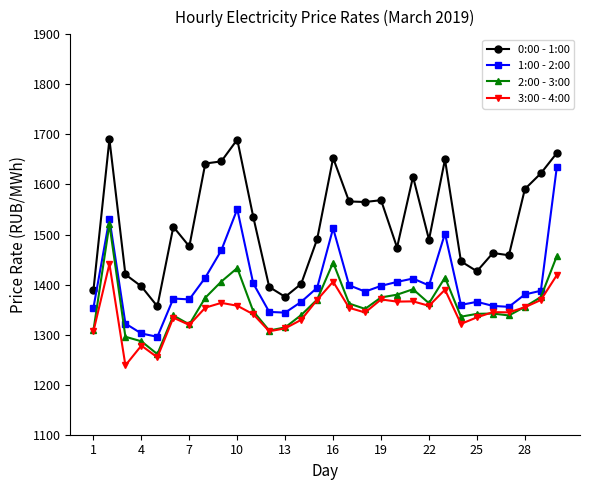

What is the highest value of the 0:00 - 1:00 series?

1690.3